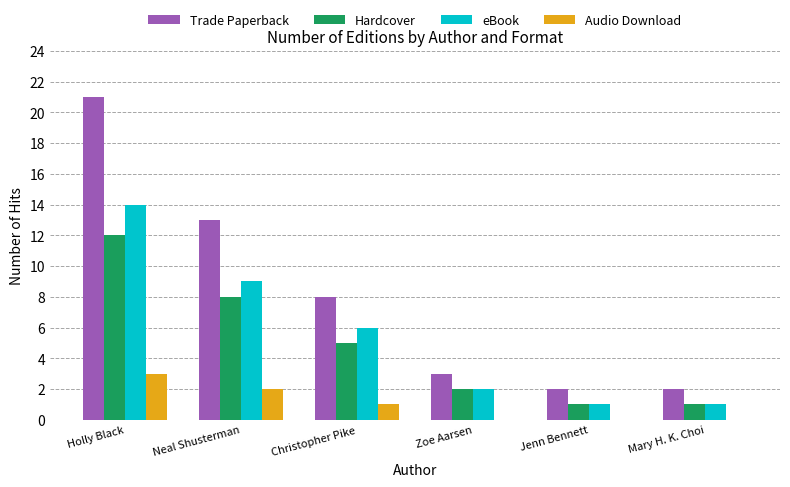

Are the bars horizontal?

No